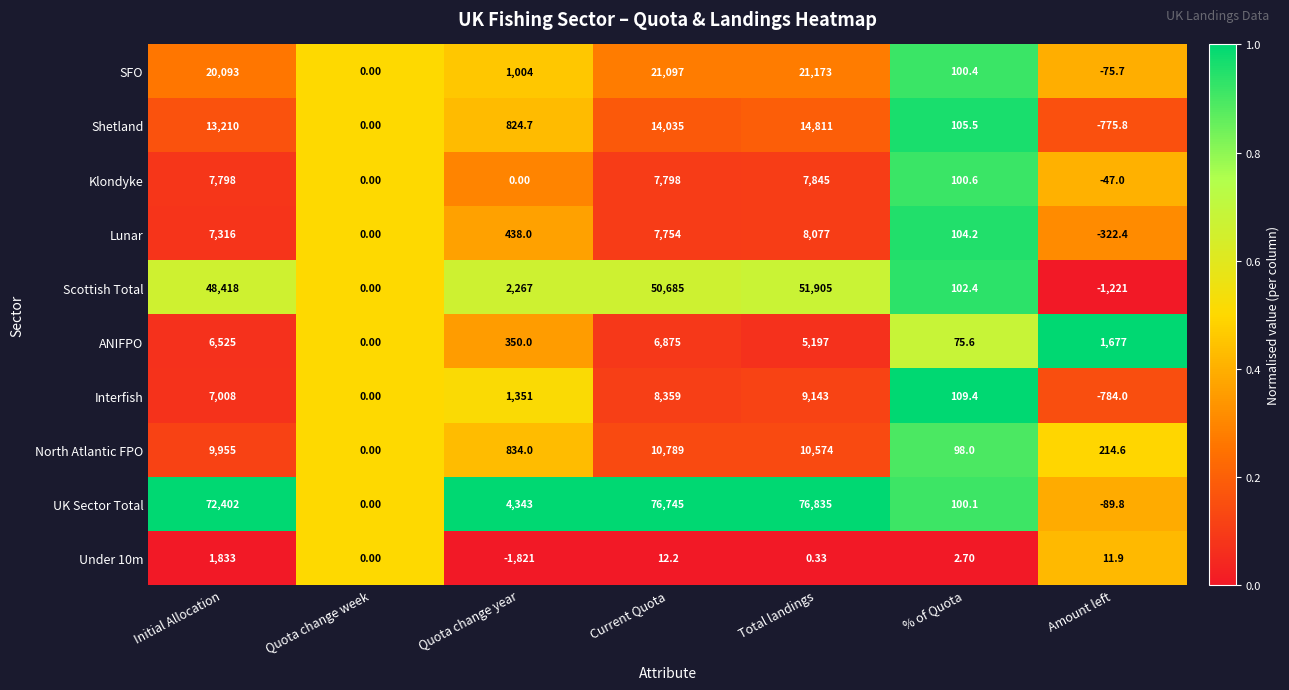

Which series has the widest spread of values?

UK Sector Total